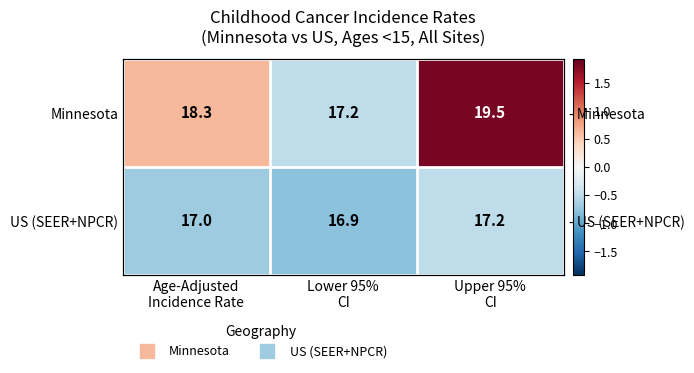

At Upper 95% CI, list the series in order from smallest to largest.

US (SEER+NPCR), Minnesota